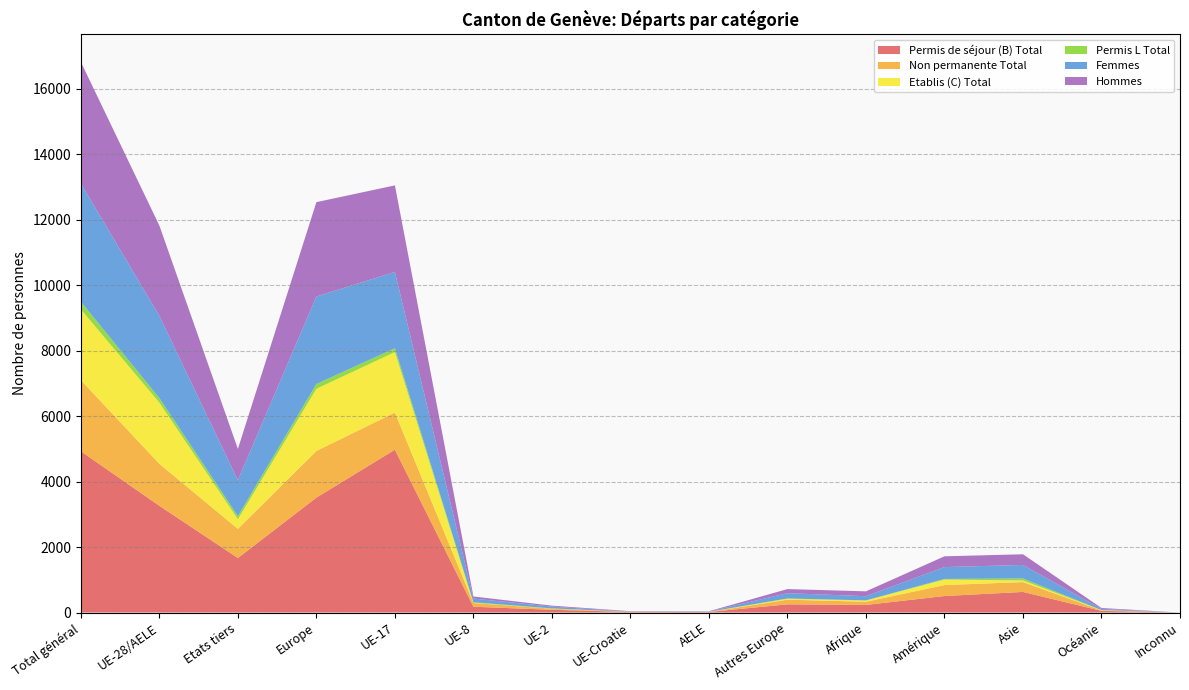

Reading left to right, transcribe all the data shown in this chart.

Permis de séjour (B) Total: 4924	3259	1665	3509	4973	177	83	17	17	250	232	504	629	50	0
Non permanente Total: 2172	1283	889	1425	1134	114	33	2	0	142	97	335	301	14	0
Etablis (C) Total: 2163	1868	295	1899	1847	9	4	4	4	31	38	167	50	9	0
Permis L Total: 234	140	94	146	118	13	7	1	1	6	5	20	60	3	0
Femmes: 3608	2510	1098	2672	2328	113	54	6	9	162	126	362	413	35	0
Hommes: 3713	2757	956	2882	2645	64	29	11	8	125	149	329	326	27	0